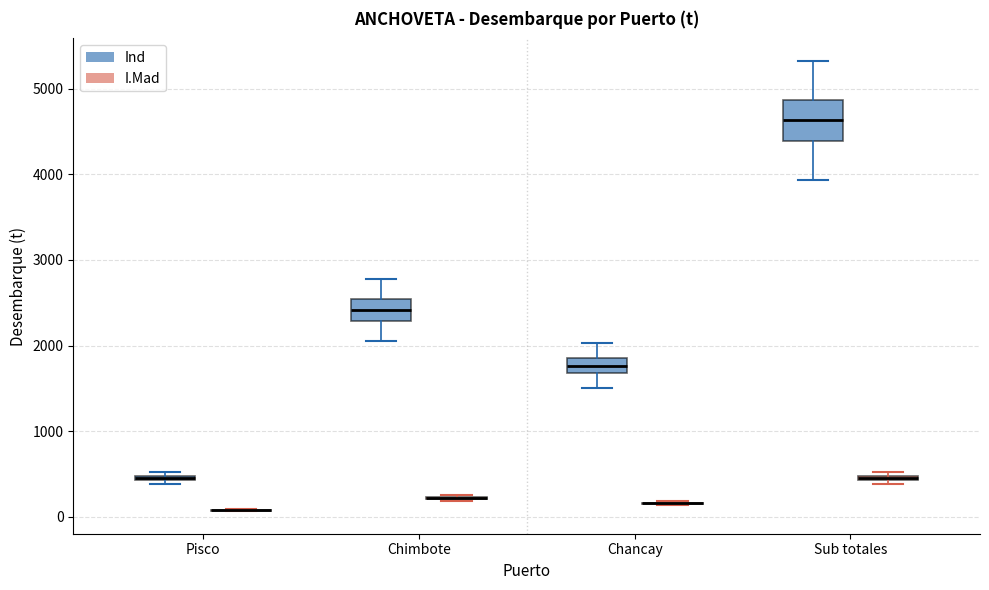

Which box is the tallest, from its lower edge to its upper edge?

Sub totales (Ind)